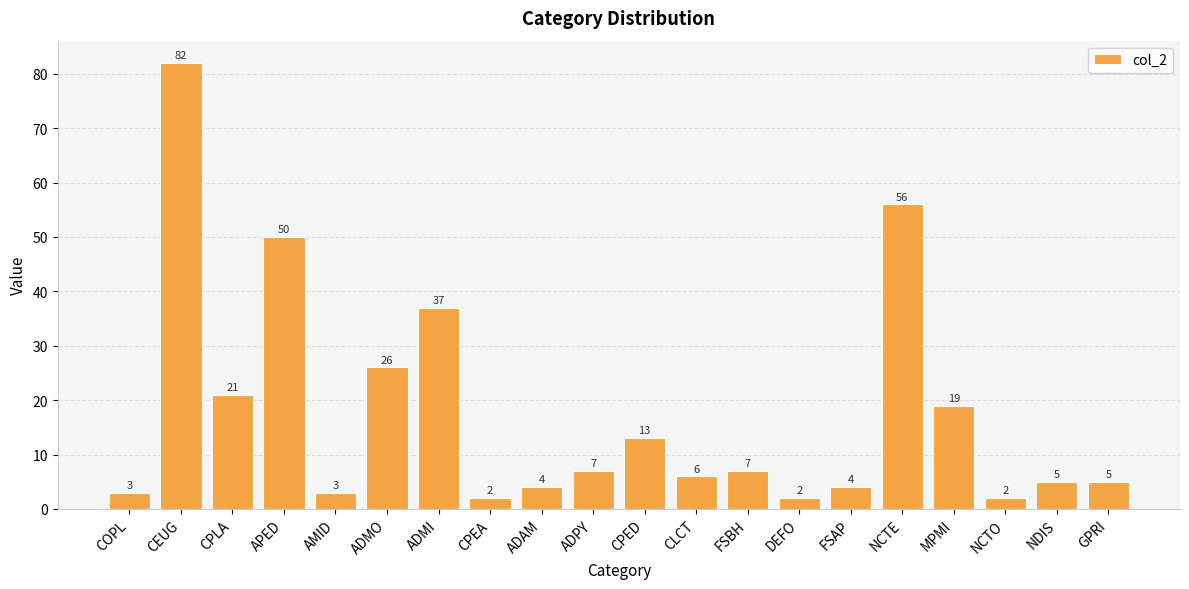

What position from the left is APED?

4